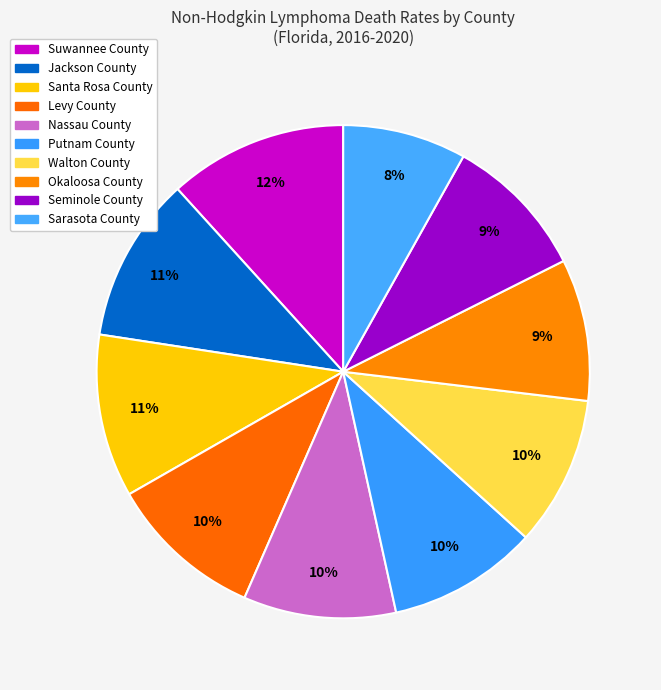

Count the number of slices in the pie.

10